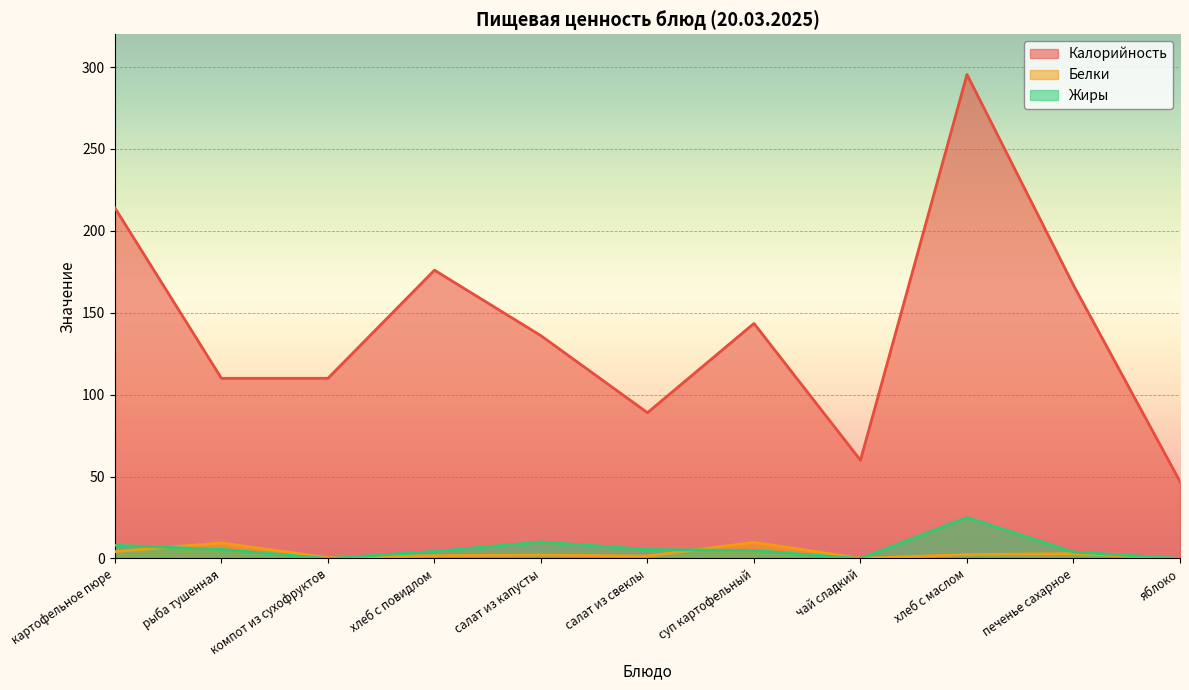

True or false: Жиры has a value of 17.0 at чай сладкий.

False